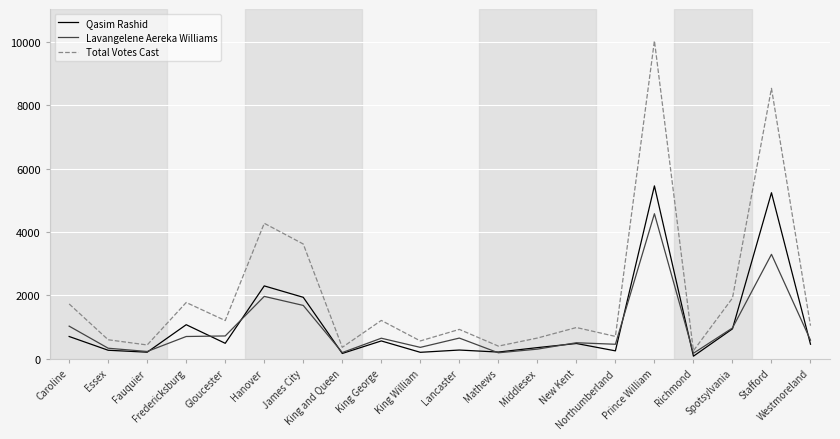

Which series has the largest total across all categories?

Total Votes Cast